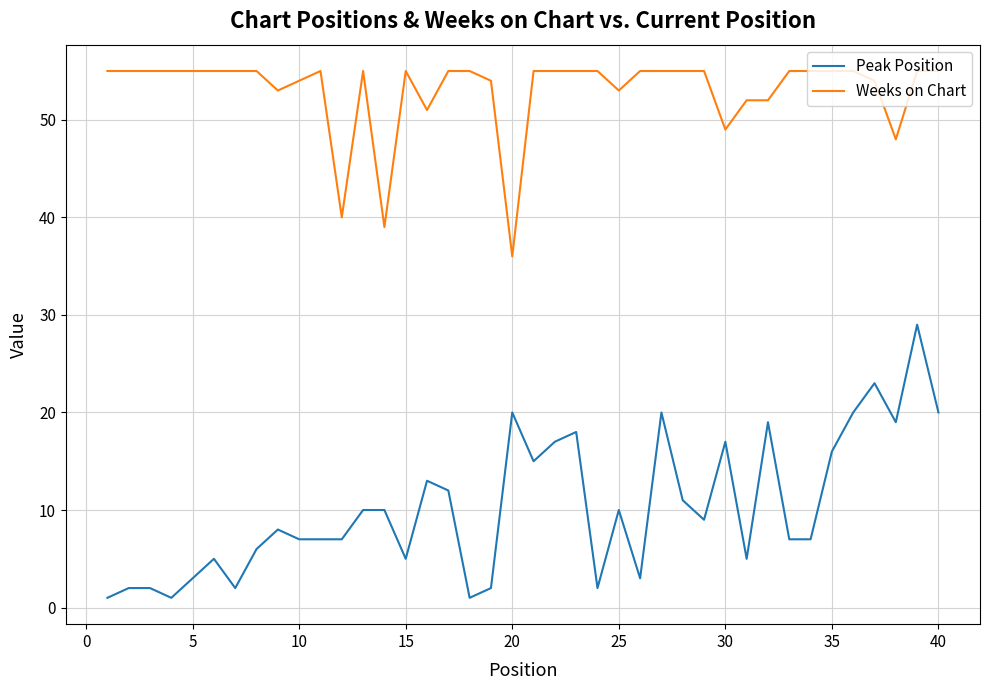

True or false: Weeks on Chart and Peak Position intersect in this chart.

False